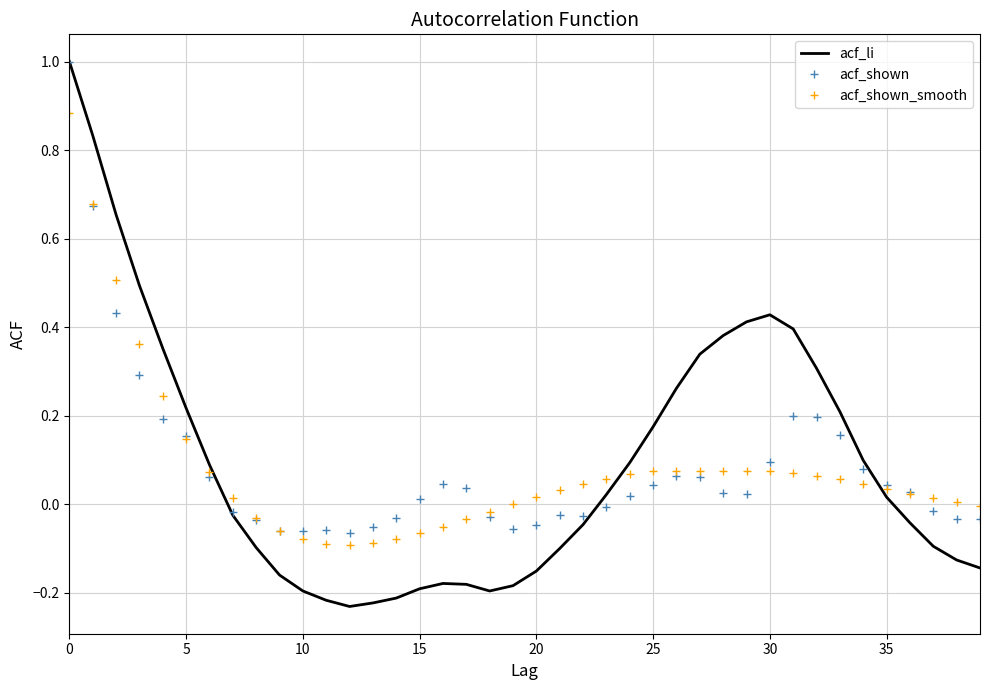

Which series has the widest spread of values?

acf_li